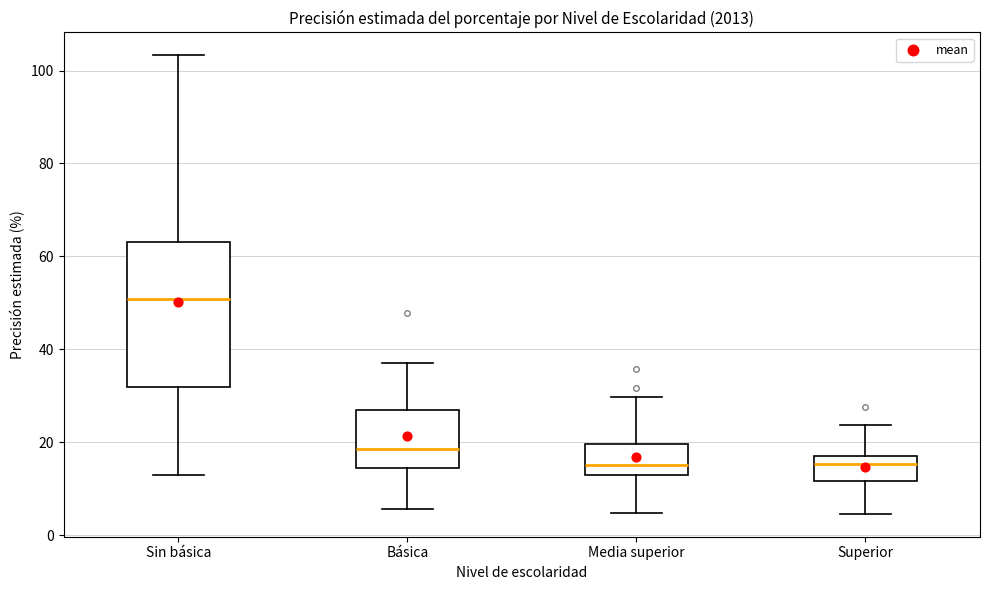

Reading left to right, transcribe this box plot: for each box, give where its median line is, the range the box spans, and where its two whiskers end, as read against the y-axis. The values are not printed on the chart, so give them approximately, as read against the axis.

Sin básica: median 50, box 32 to 64, whiskers 12 to 104
Básica: median 18, box 14 to 26, whiskers 6 to 38
Media superior: median 16, box 12 to 20, whiskers 4 to 30
Superior: median 16, box 12 to 18, whiskers 4 to 24